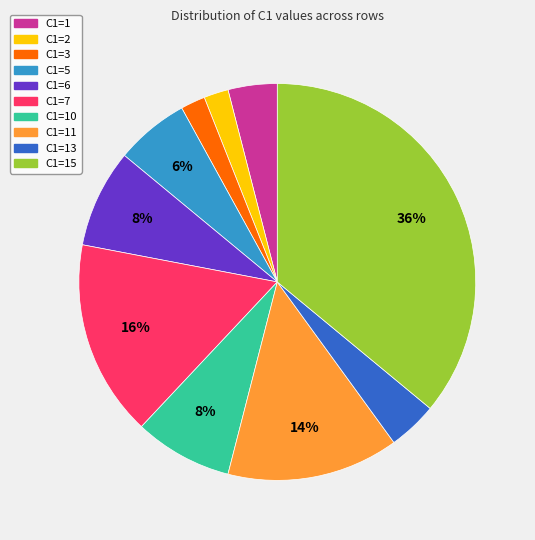

To the nearest percent, what is the difference between the largest and smallest slice percentages?

34%